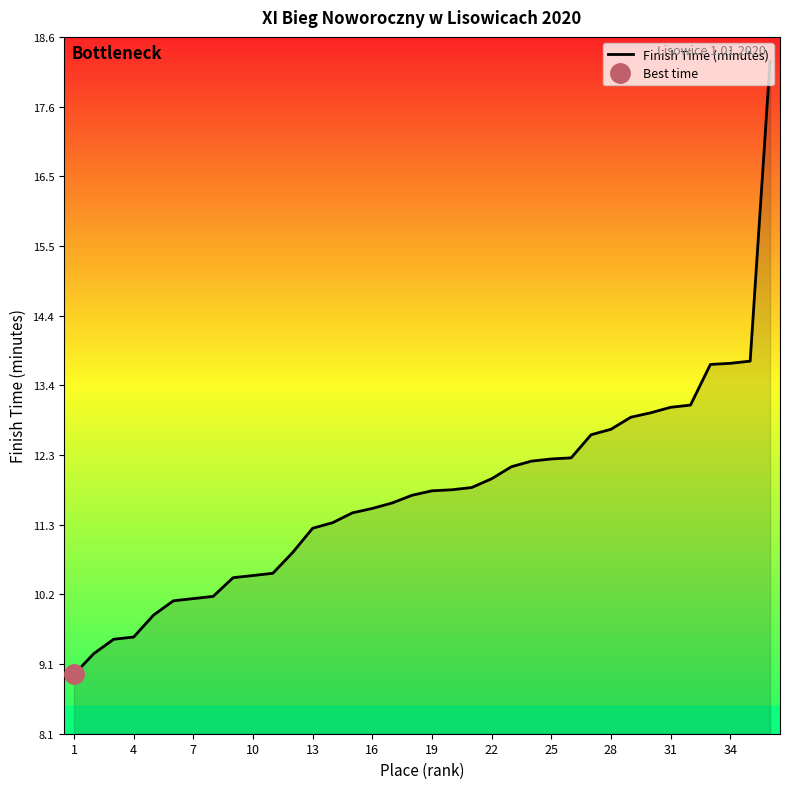

What is the maximum value for Finish Time (minutes)?

18.3